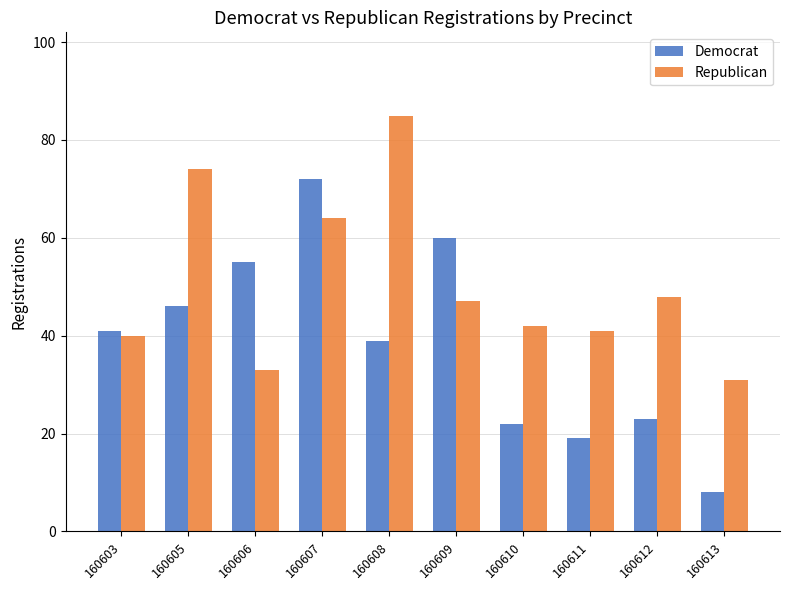

Is the value of Republican at 160606 greater than the value of Democrat at 160610?

Yes